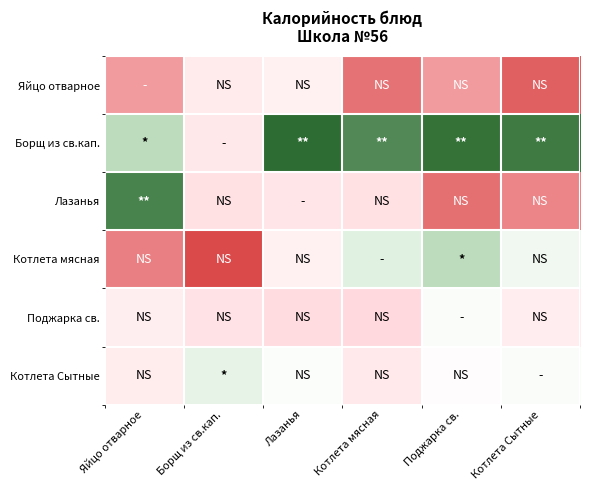

What is the minimum value shown in the chart?

3.0